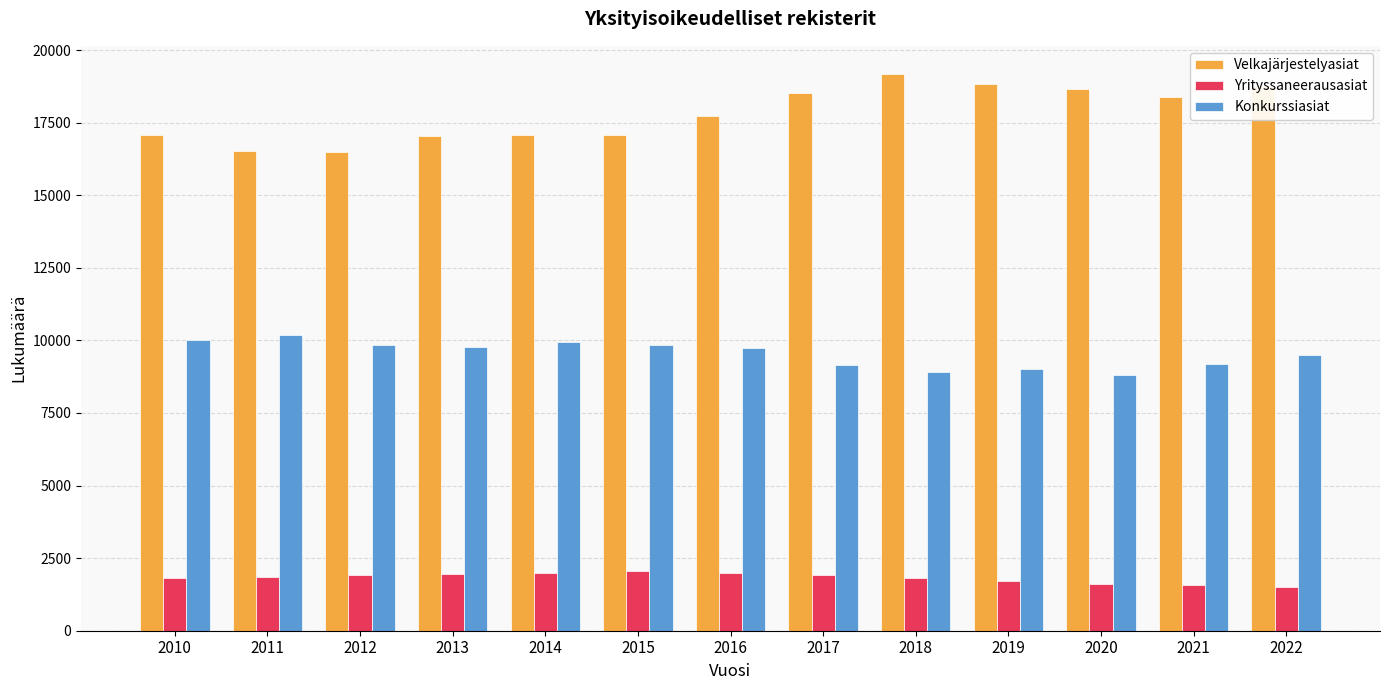

True or false: Velkajärjestelyasiat has a value of 24766 at 2022.

False